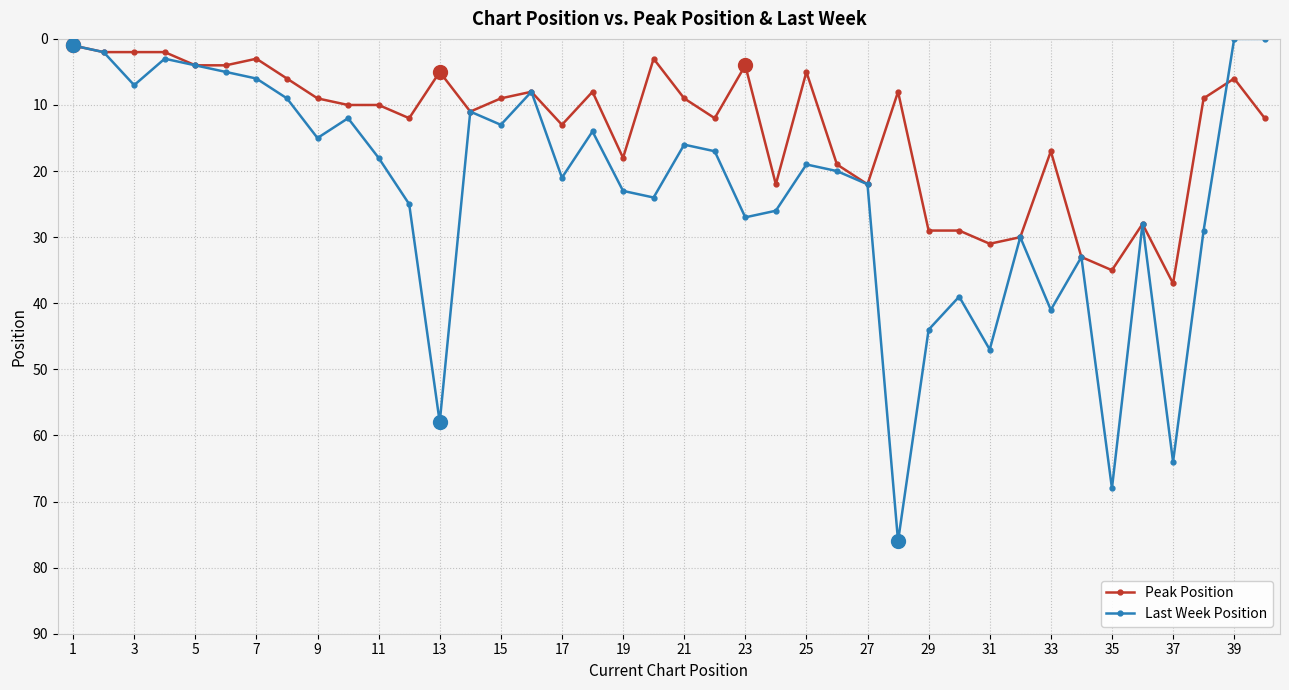

Rank the series by their maximum value, from lowest to highest.

Peak Position, Last Week Position